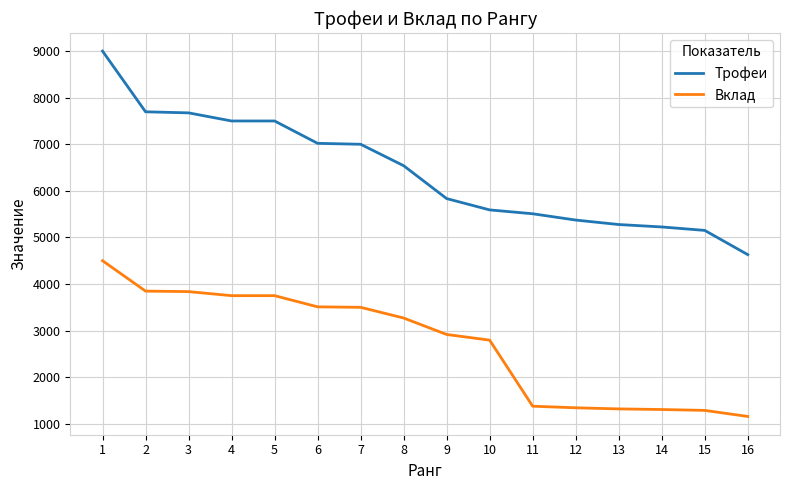

List the series in order of their overall mean, lowest first.

Вклад, Трофеи